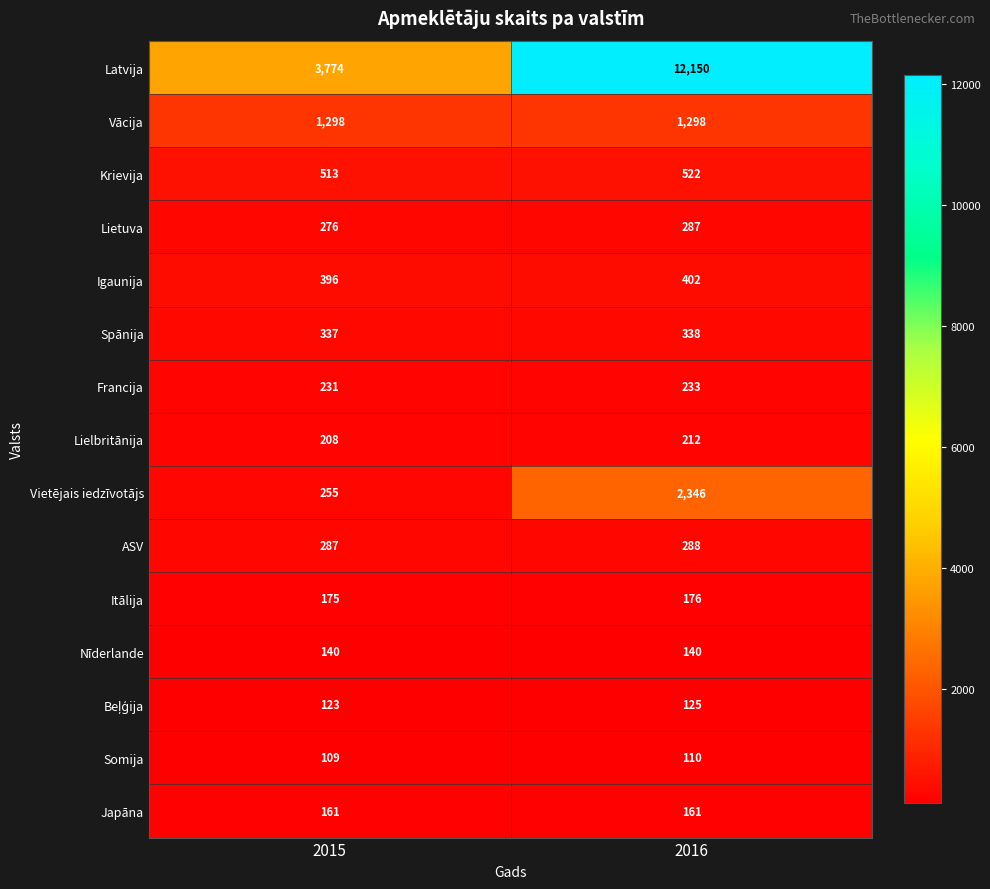

Which category has the highest value across all series?

2016